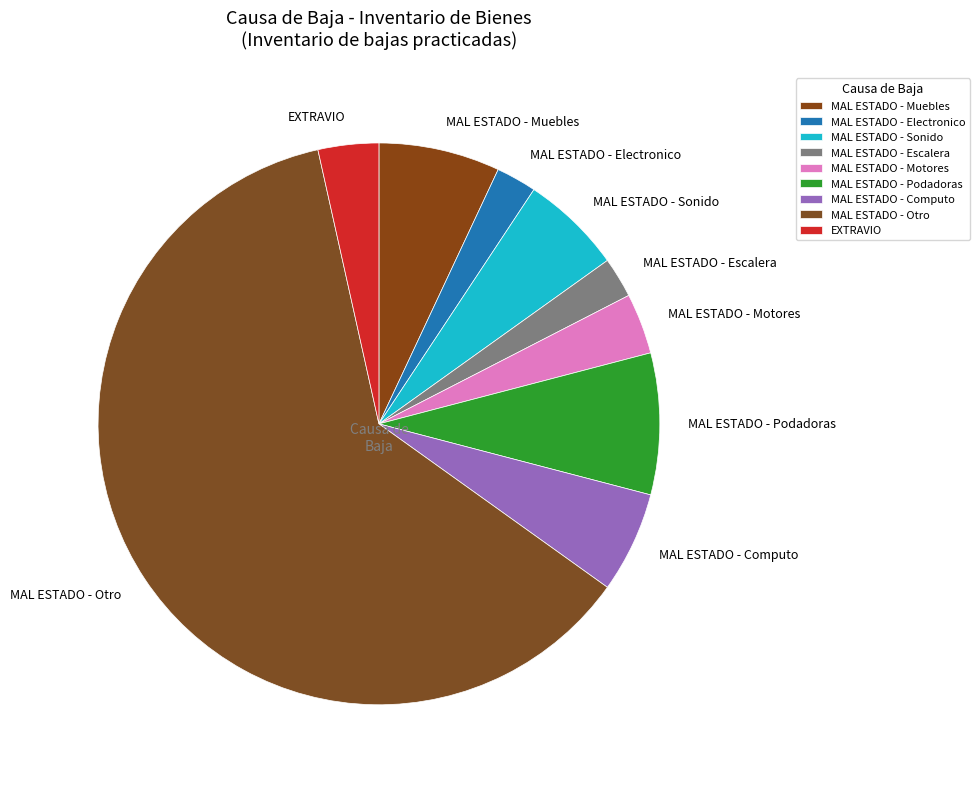

What is the ratio of the value at MAL ESTADO - Muebles to the value at MAL ESTADO - Motores?

2.0